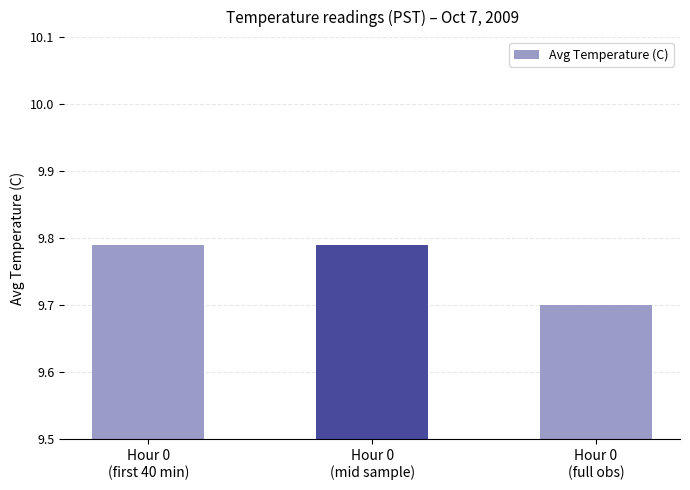

What is the value of the 3rd bar from the left?

9.7